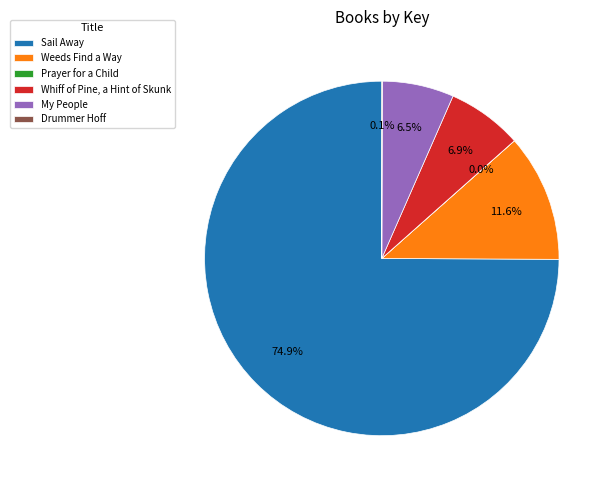

Does any single category account for the majority?

Yes